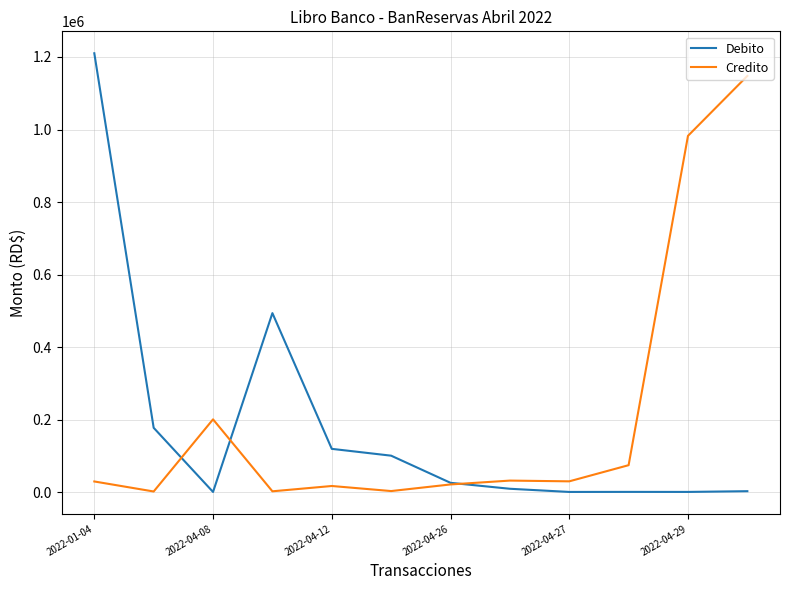

True or false: Debito has more than 0 interior local peaks.

True